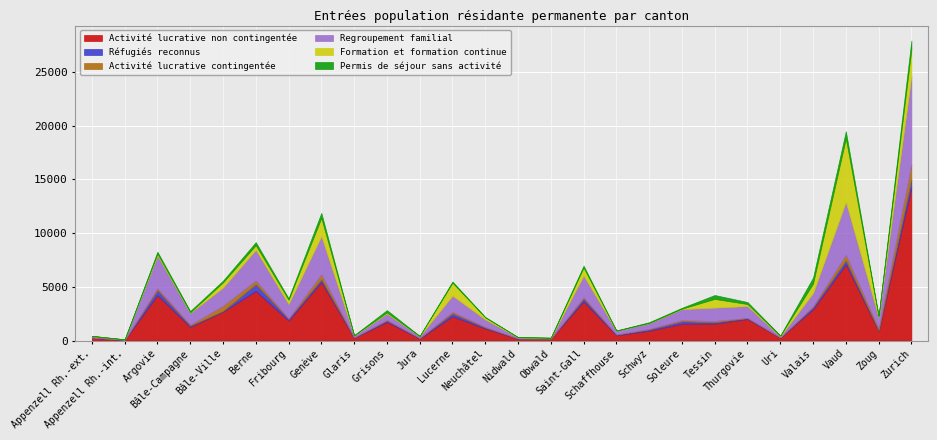

Rank the series by their maximum value, from lowest to highest.

Réfugiés reconnus, Permis de séjour sans activité, Activité lucrative contingentée, Formation et formation continue, Regroupement familial, Activité lucrative non contingentée